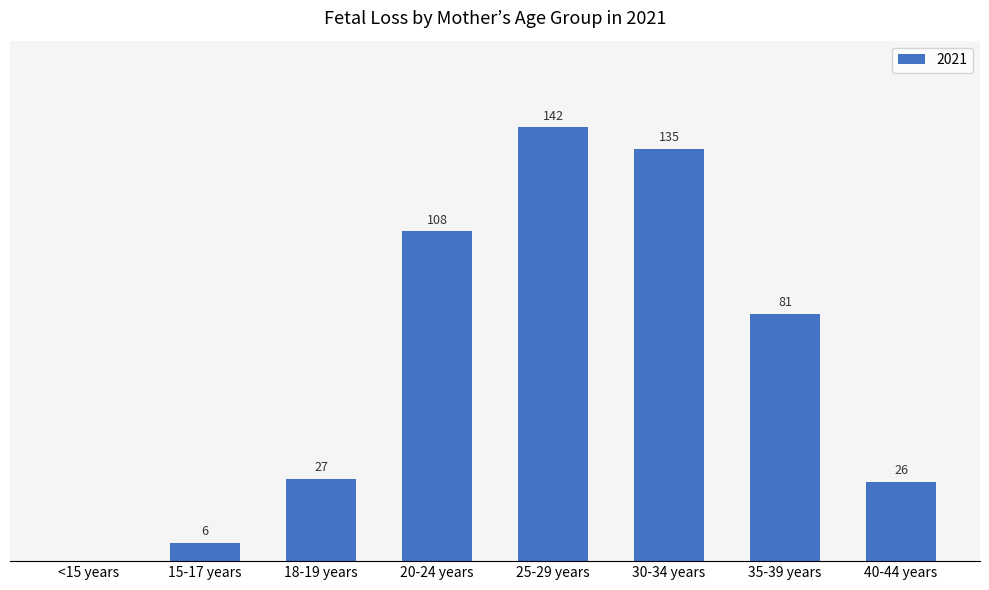

Between 40-44 years and 35-39 years, which is larger?

35-39 years